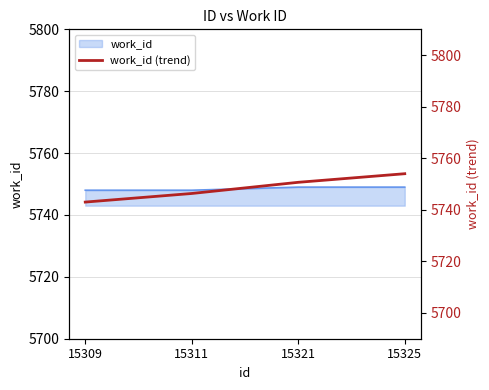

Reading left to right, transcribe all the data shown in this chart.

5743.0	5746.3	5750.7	5754.0